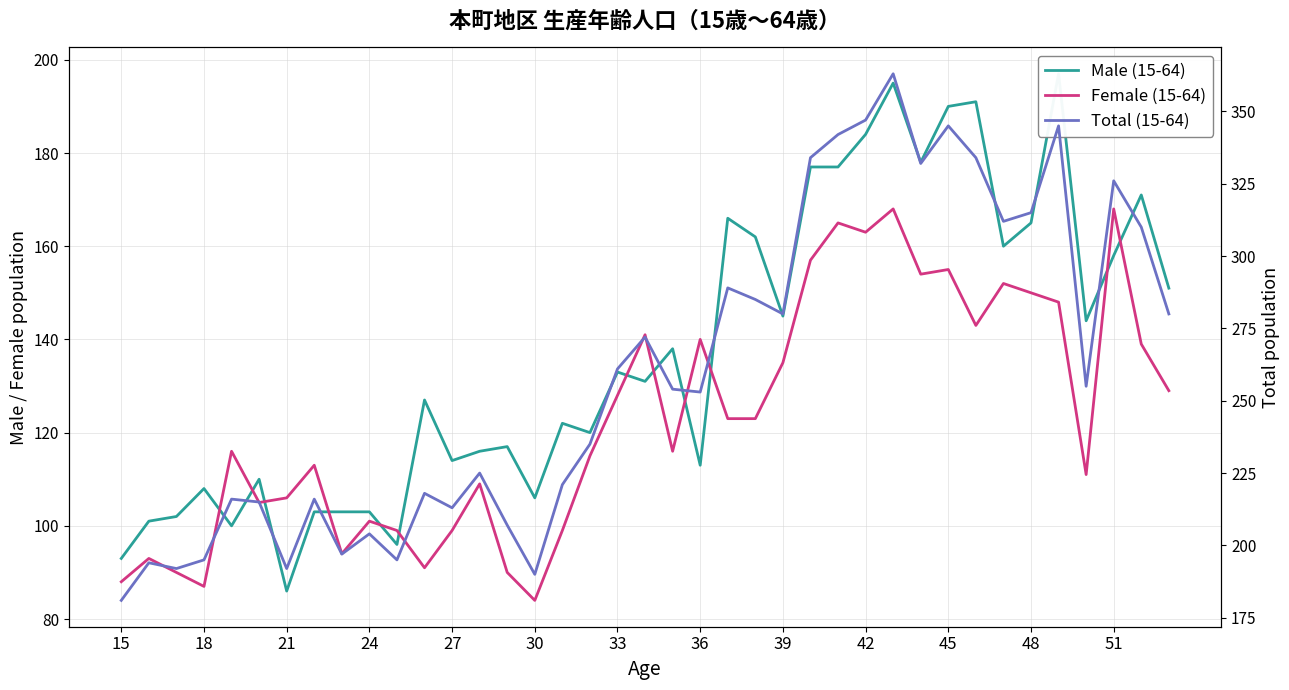

Which has a higher value, 32 or 31?

31